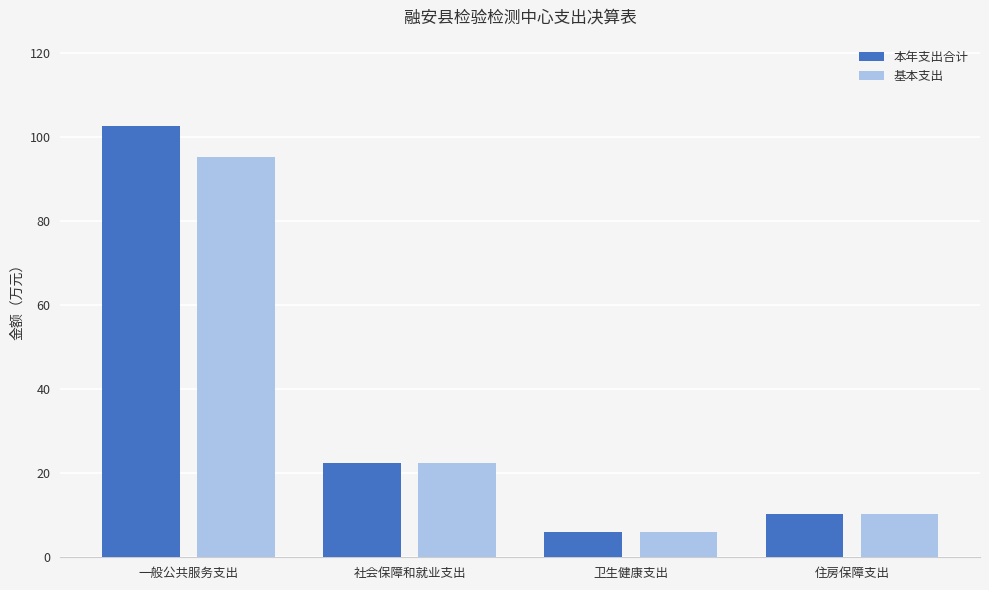

Which series changed the most between 一般公共服务支出 and 住房保障支出?

本年支出合计